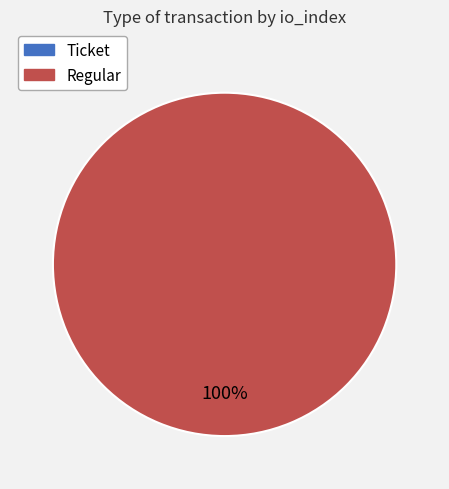

How many segments does this pie chart have?

2